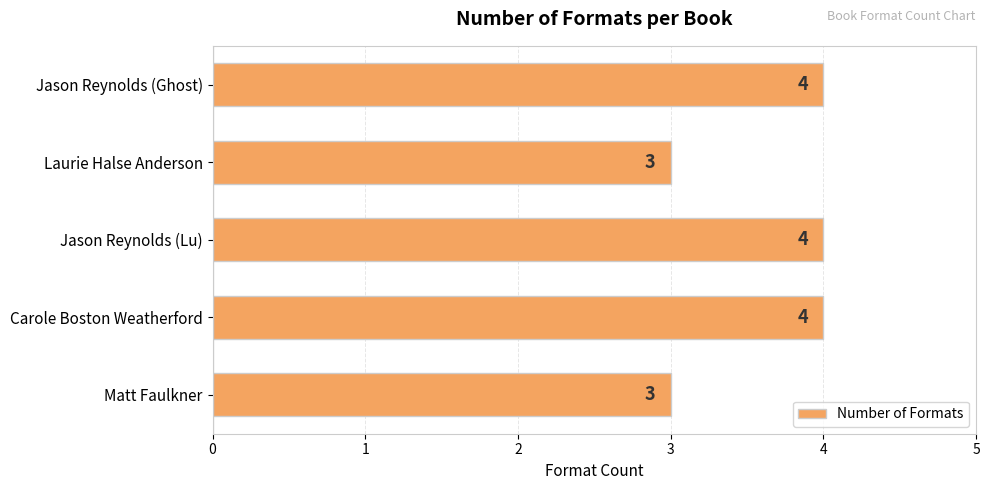

What is the smallest value displayed?

3